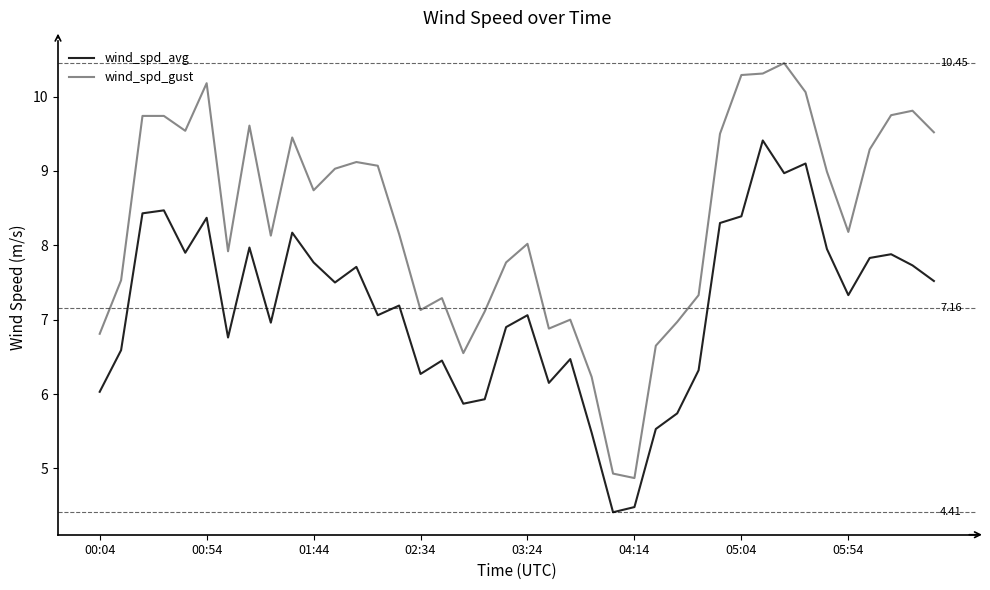

What is the difference between the second highest and minimum values in the wind_spd_gust series?

5.4